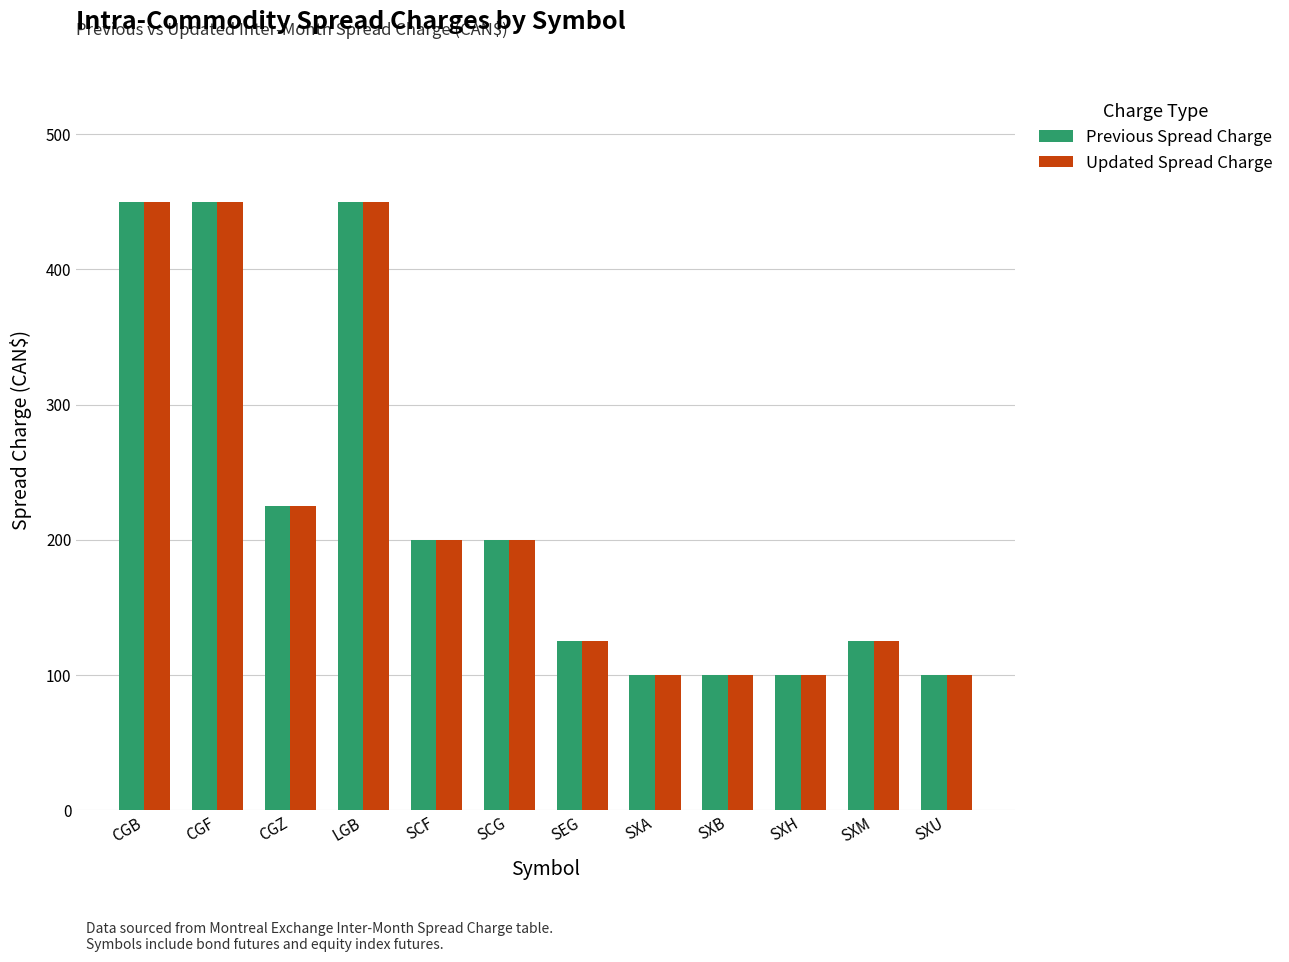

At which label does Updated Spread Charge first exceed 200?

CGB